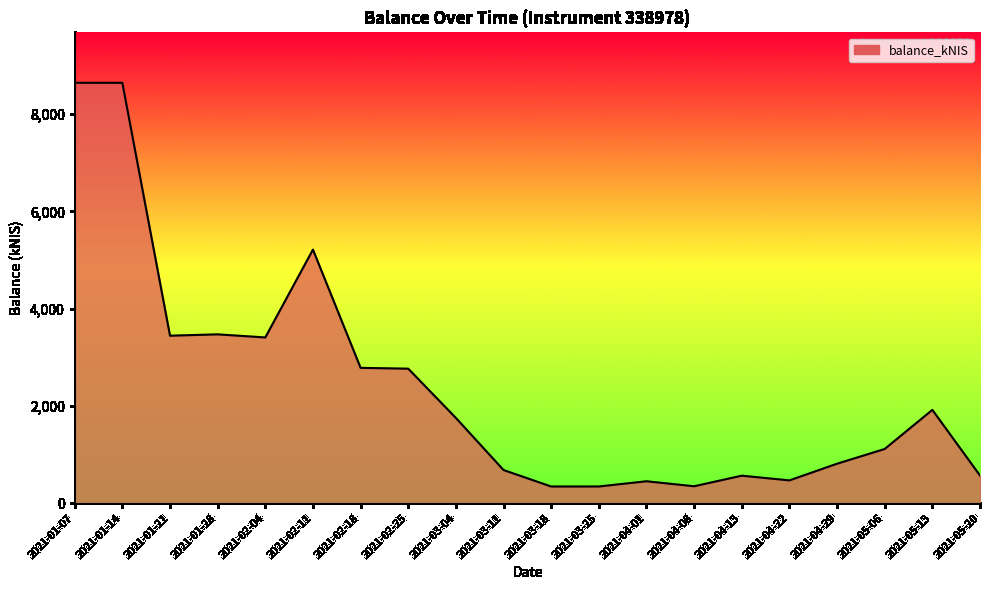

What position from the left is 2021-03-18?

11